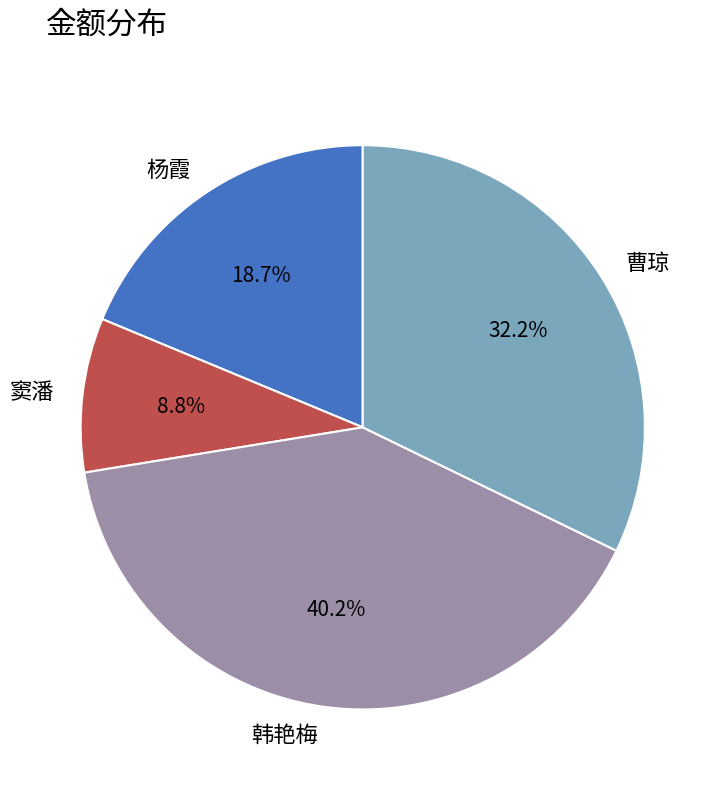

Is it true that 韩艳梅 is 34% of the pie?

False